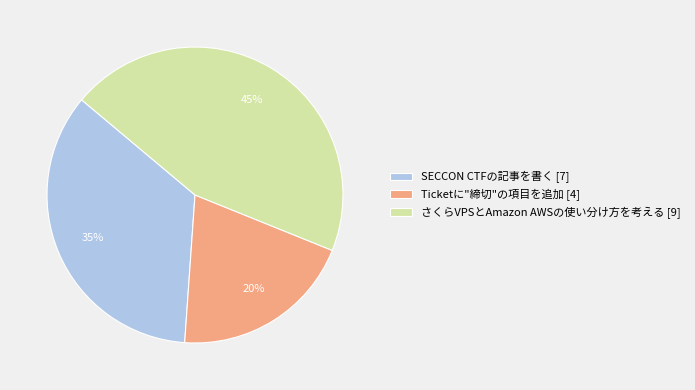

True or false: さくらVPSとAmazon AWSの使い分け方を考える accounts for 59% of the total.

False